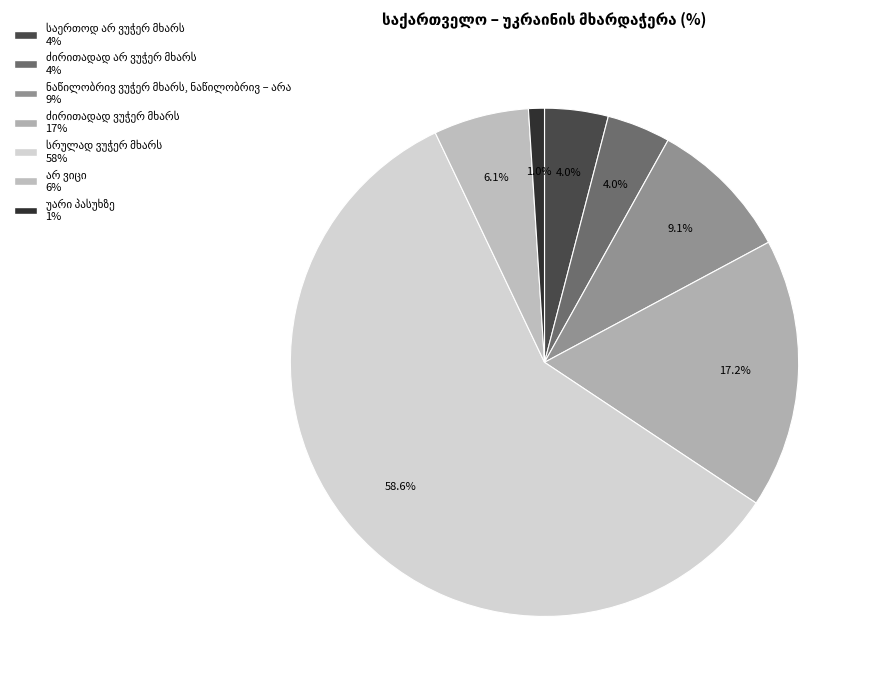

To the nearest percent, what is the difference between the უარი პასუხზე and ძირითადად არ ვუჭერ მხარს slice percentages?

3%